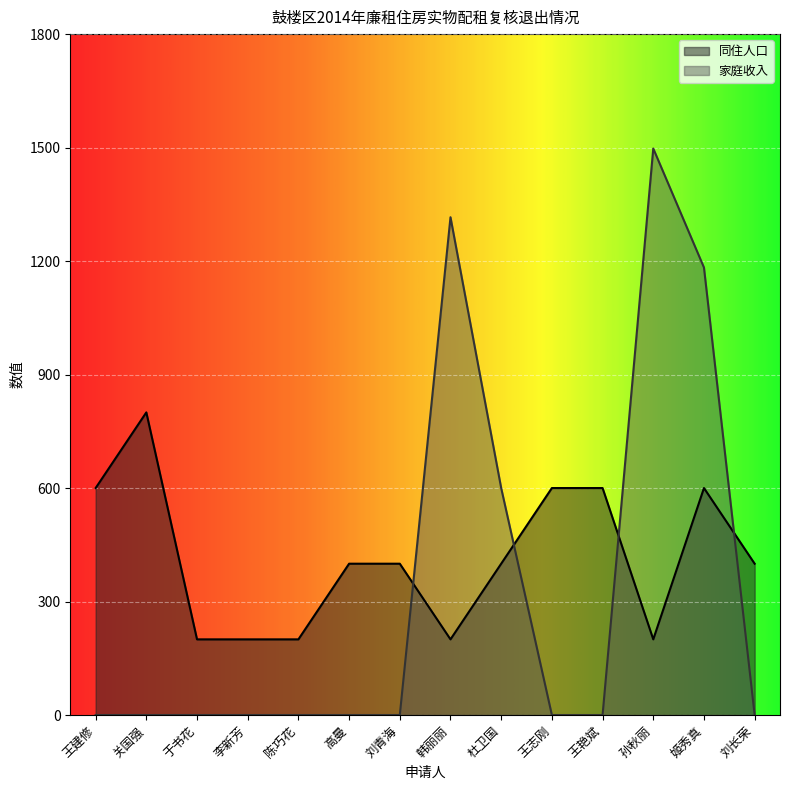

What is the highest value of the 同住人口 series?

800.0